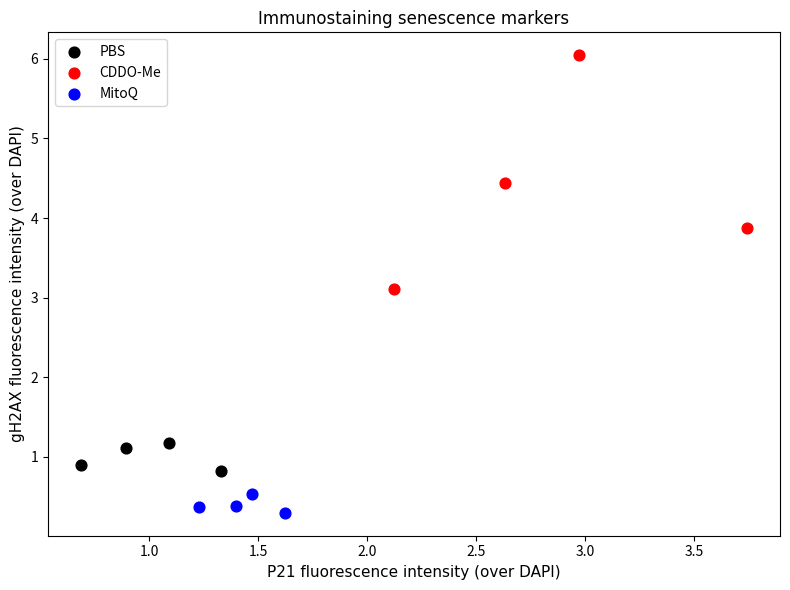

Which series has the largest Y range (max minus min)?

CDDO-Me